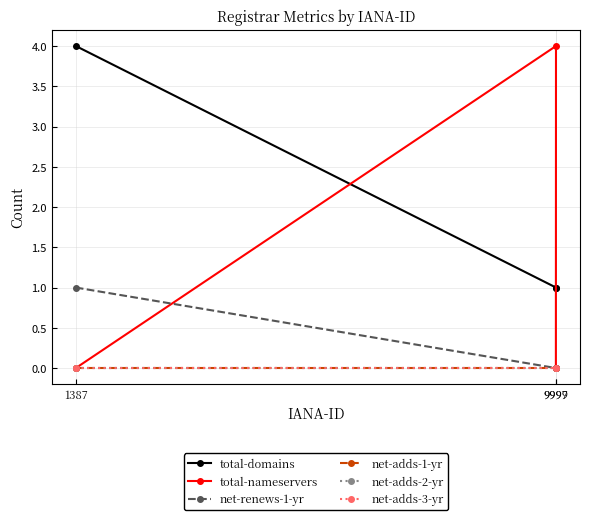

Which has a higher value, 1387 or 9997?

1387